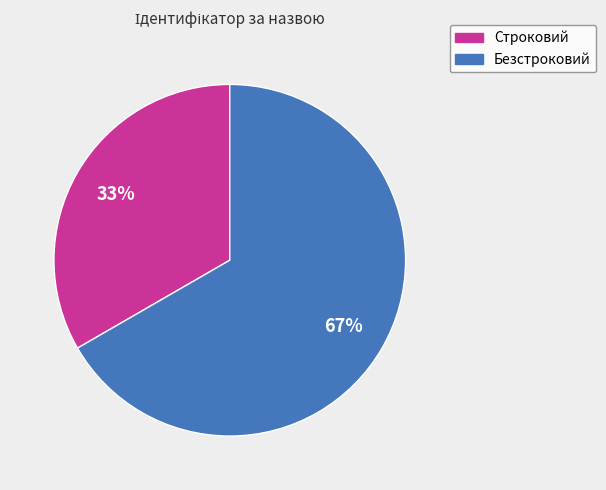

To the nearest percent, what is the average slice percentage?

50%